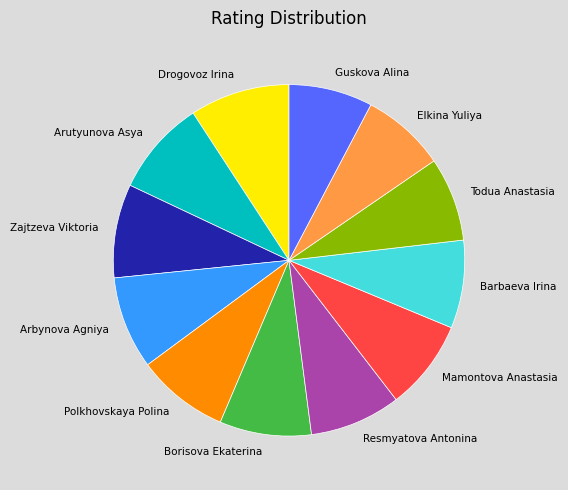

Is there any slice that represents more than half of the pie?

No